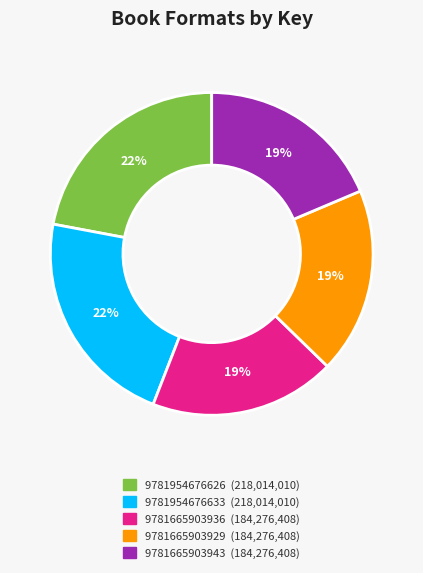

What percentage is the 9781665903929 slice, to the nearest percent?

19%